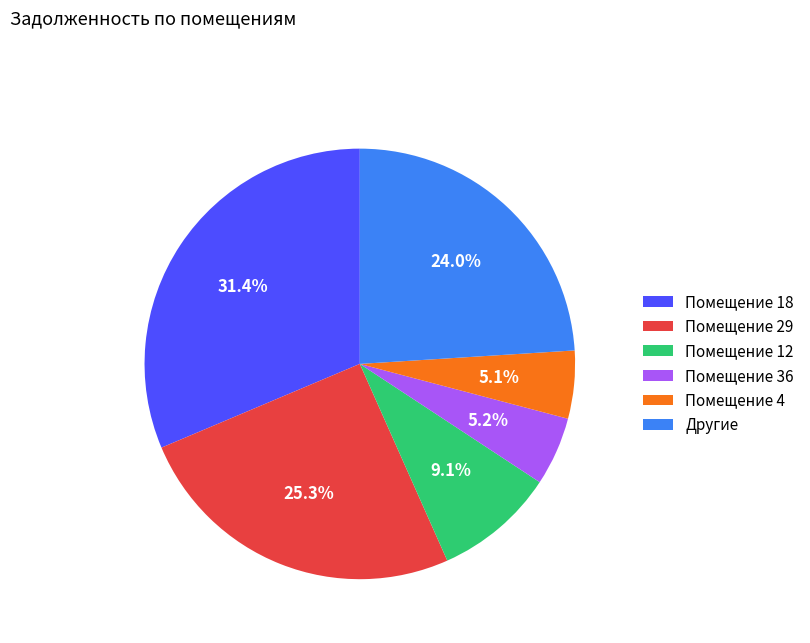

Combined, what portion of the pie is Другие and Помещение 29?

49.3%